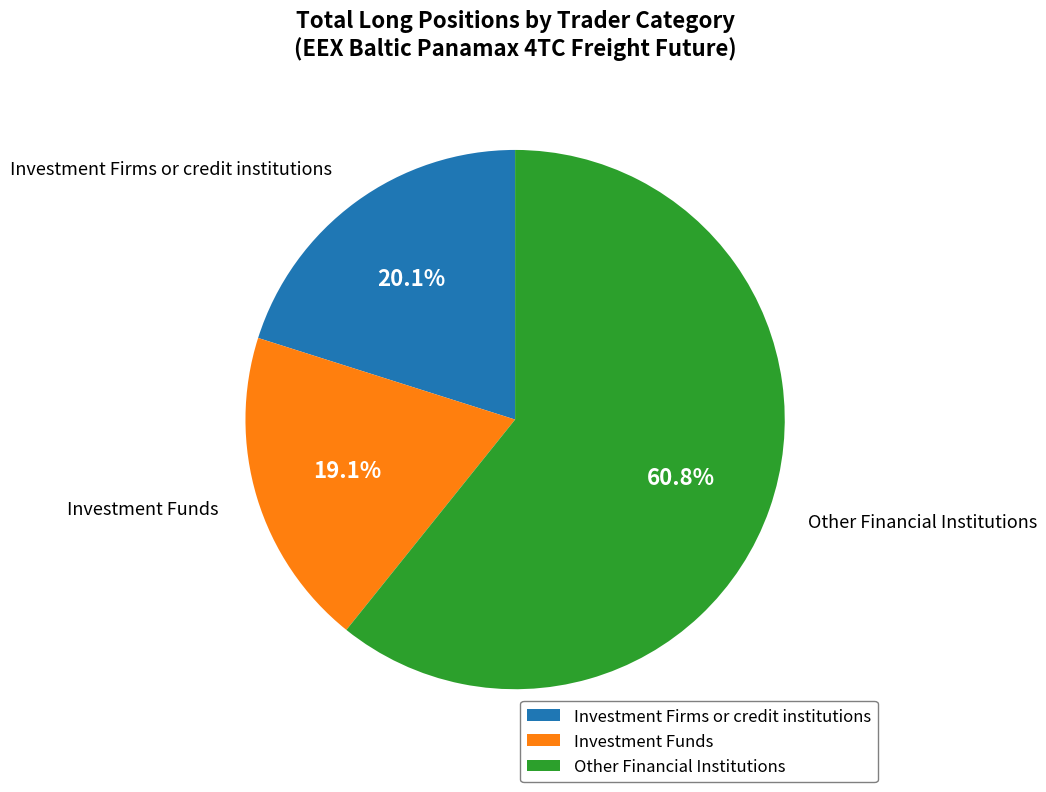

Which category has the biggest portion of the pie?

Other Financial Institutions